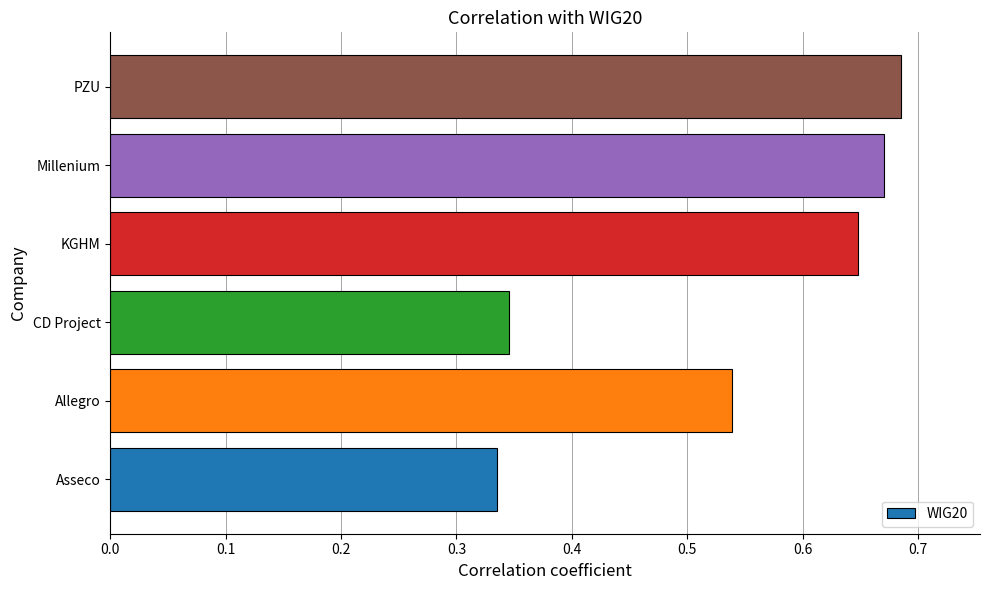

The chart shows a value of 1.2 at PZU. True or false?

False